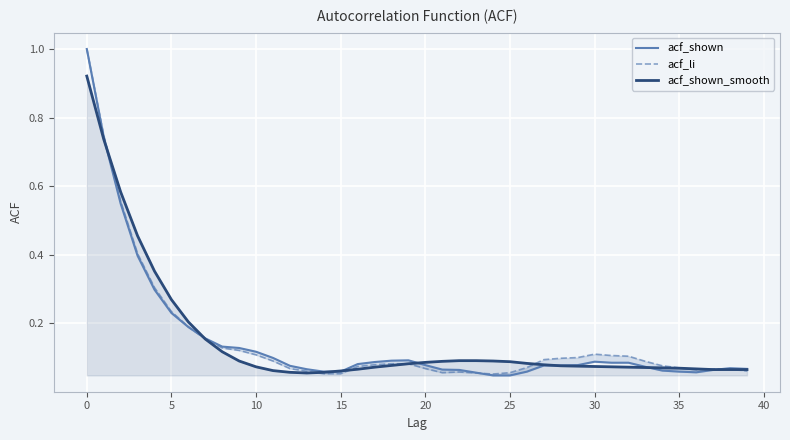

Between 19 and 35, which series saw the biggest shift?

acf_shown